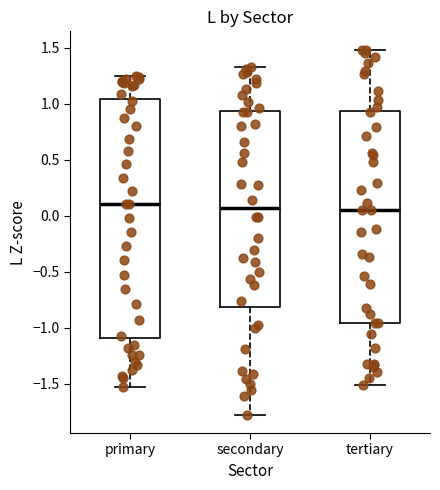

Reading left to right, read every box against the y-axis: the position of its median line, the range the box covers, and the ends of its whiskers. The values are not printed on the chart, so give them approximately, as read against the axis.

primary: median 0.10, box -1.10 to 1.05, whiskers -1.55 to 1.25
secondary: median 0.05, box -0.80 to 0.95, whiskers -1.80 to 1.30
tertiary: median 0.05, box -0.95 to 0.95, whiskers -1.50 to 1.50